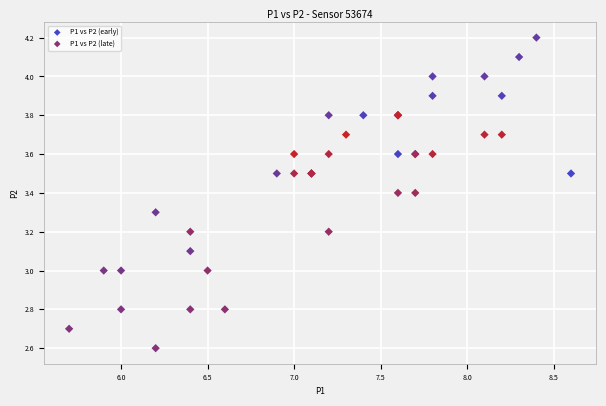

Which series has the widest spread of Y values?

P1 vs P2 (early)